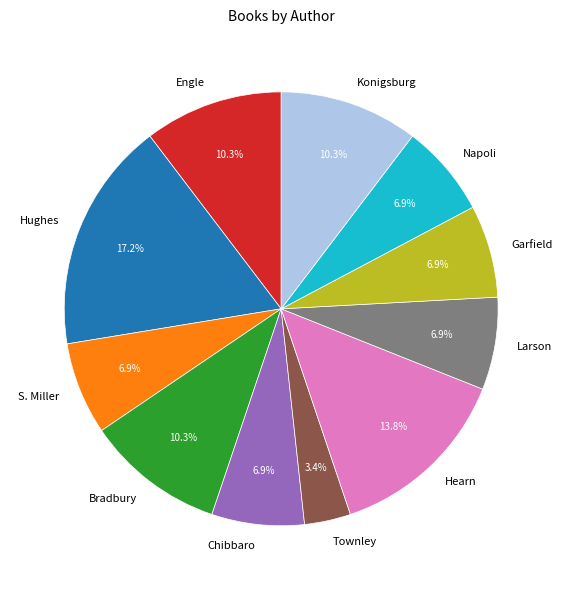

Which category has the smallest portion of the pie?

Townley